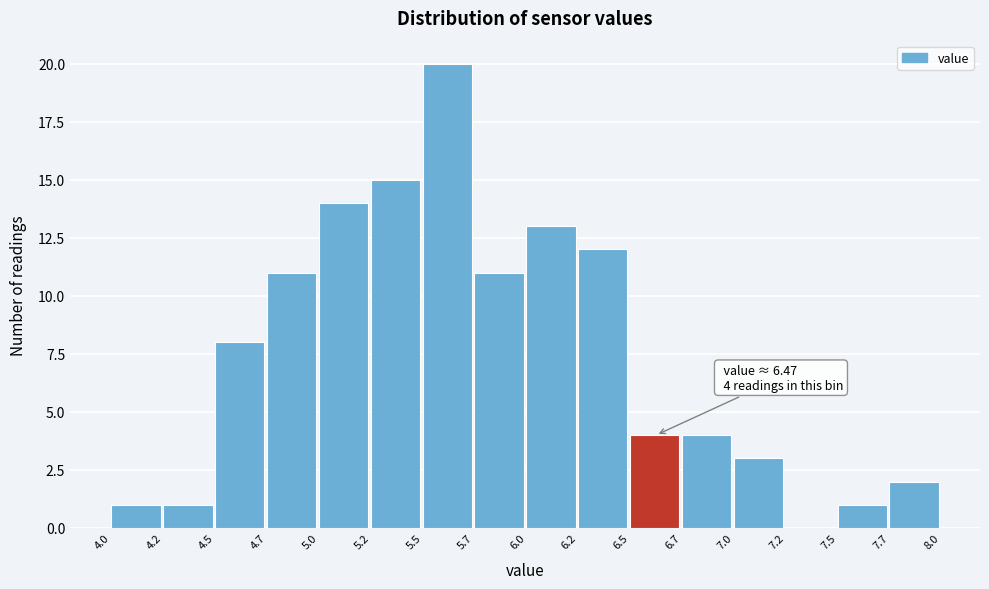

Which range on the x-axis has the tallest bar?

5.5 to 5.7